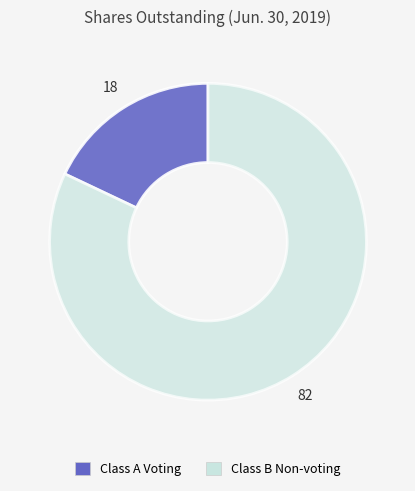

What is the largest slice in the pie chart?

Class B Non-voting